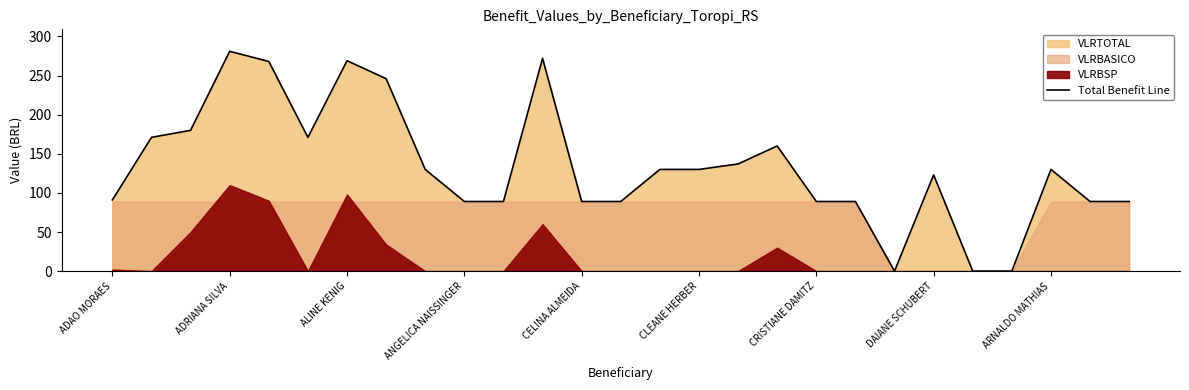

True or false: Total Benefit Line has a value of 169 at CLEANE HERBER.

False